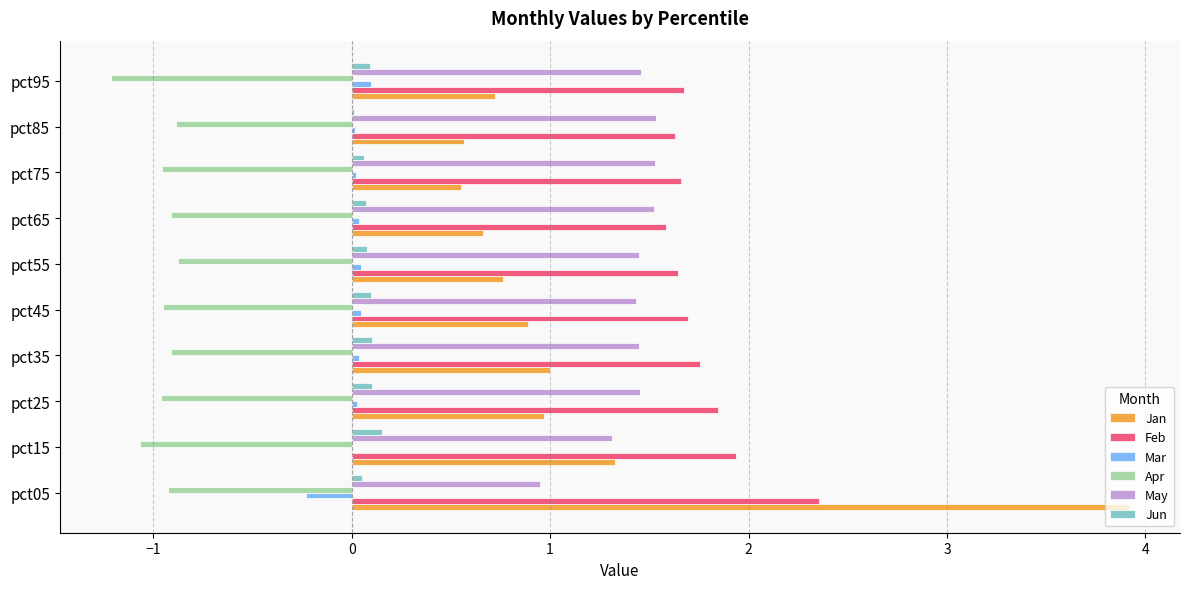

True or false: Mar has a value of -0.2 at pct05.

True